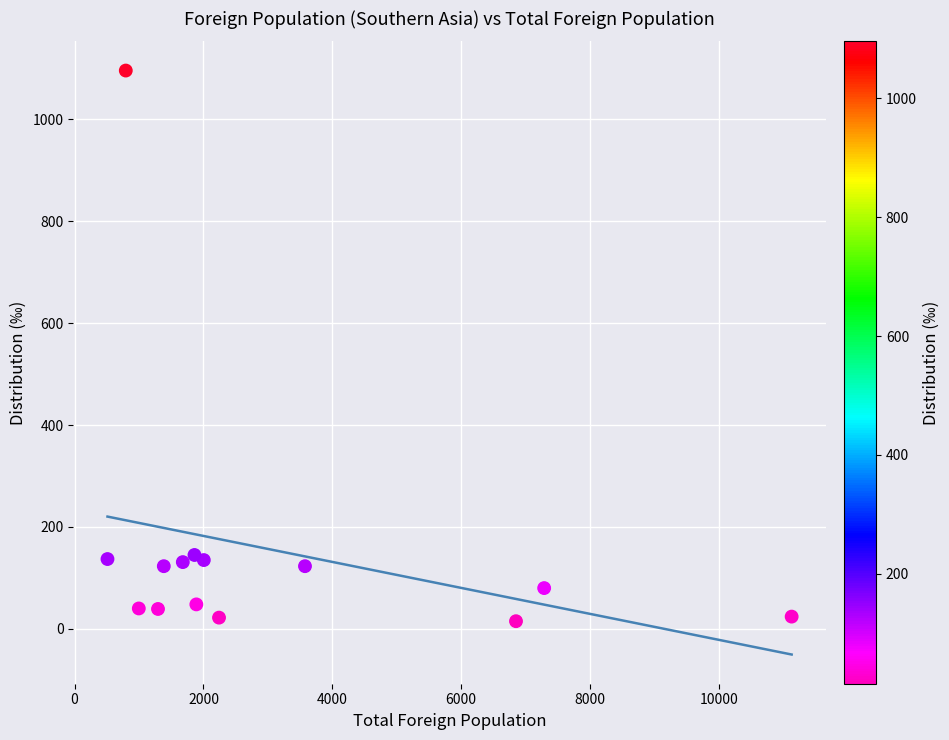

What is the range of Y values (max minus min)?

1081